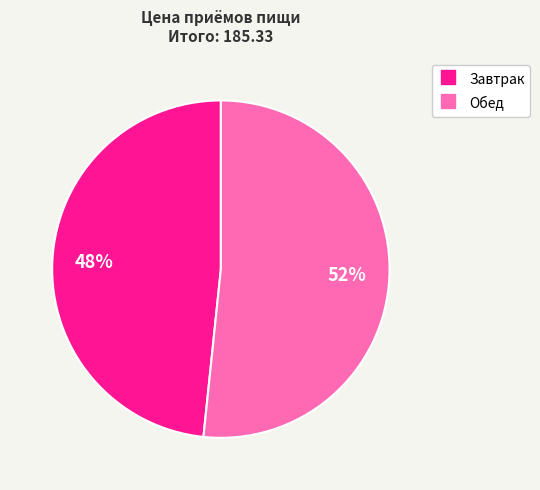

The Завтрак slice represents 48% of the pie. True or false?

True